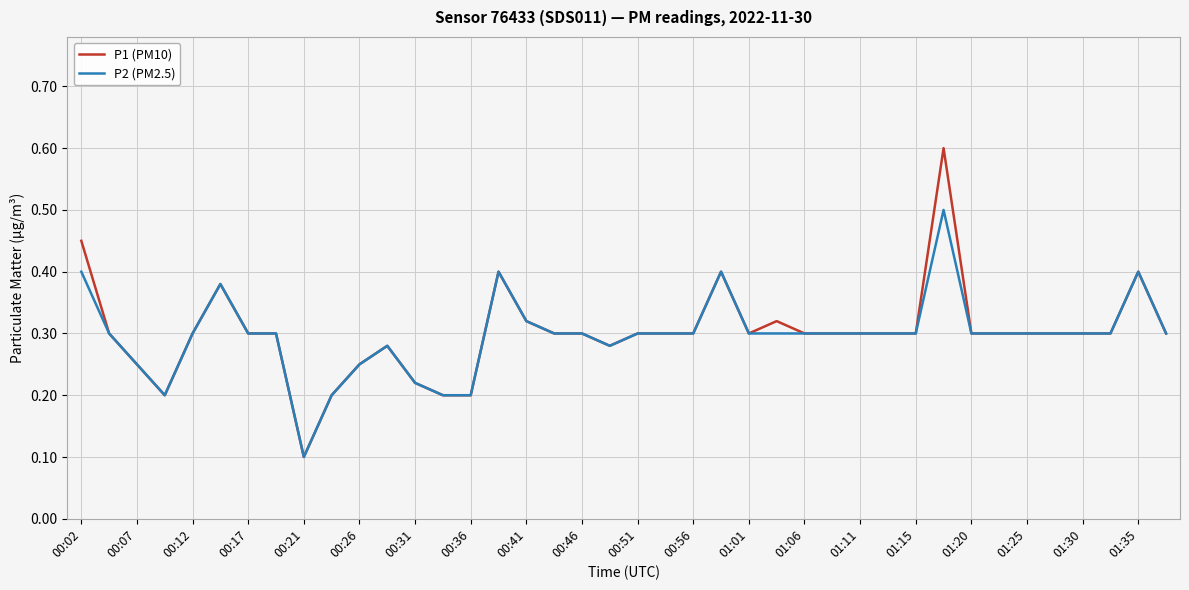

What is the maximum value shown in the chart?

0.6